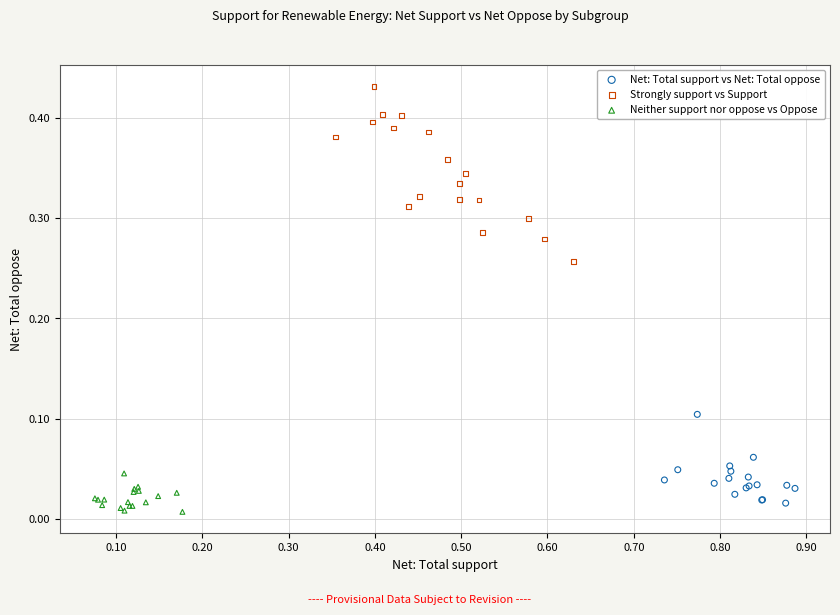

Which series has the largest Y range (max minus min)?

Strongly support vs Support